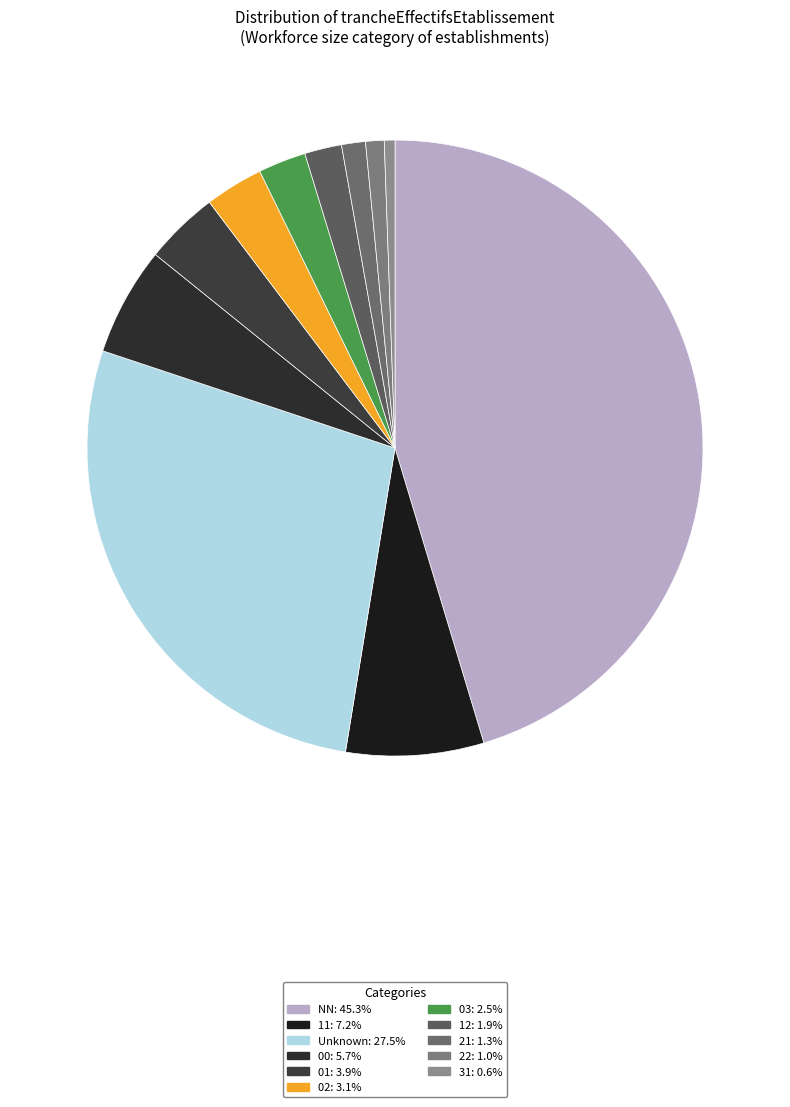

Count the number of slices in the pie.

11